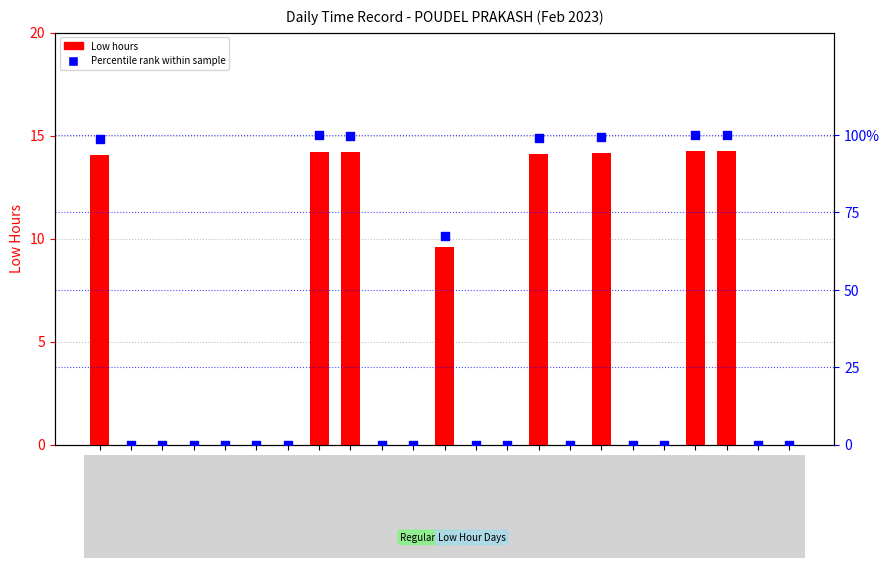

Which series contains the highest Y value?

Percentile rank within sample